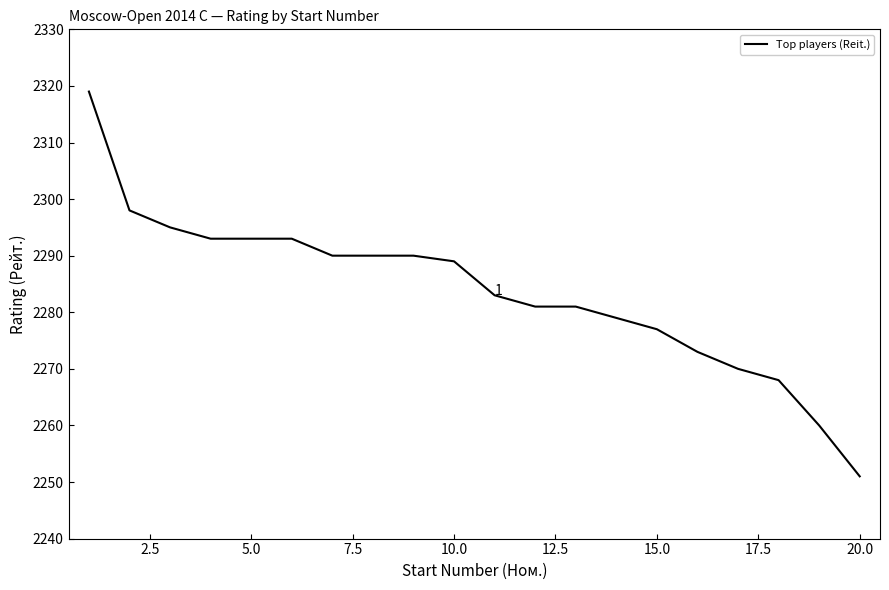

What is the maximum value shown in the chart?

2319